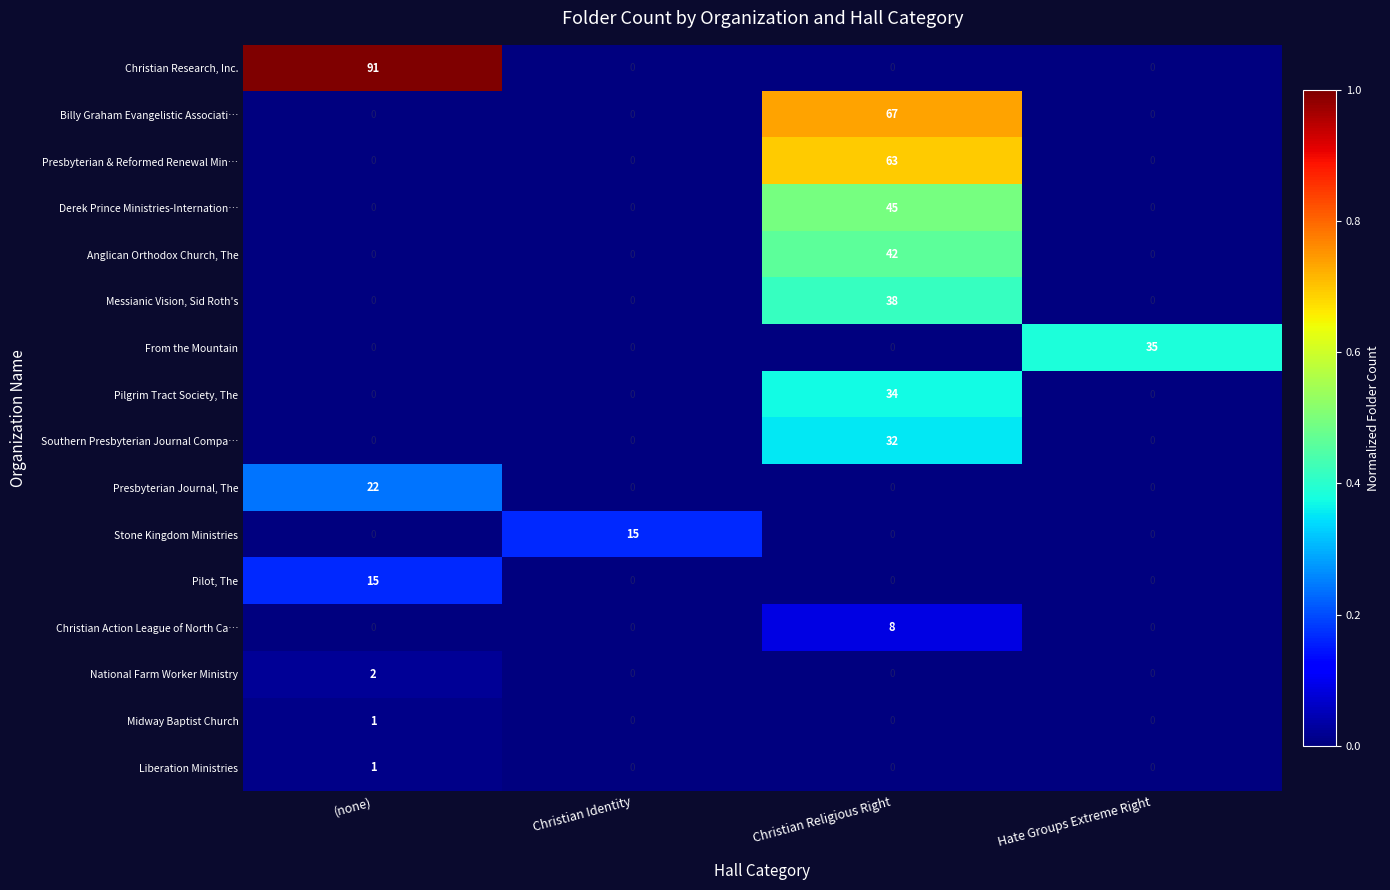

What is the sum of all Christian Action League of North Ca… values?

8